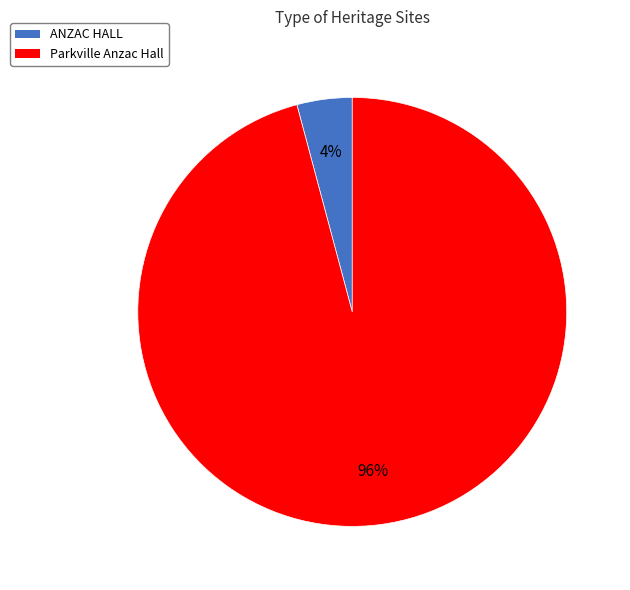

To the nearest percent, what is the combined percentage of ANZAC HALL and Parkville Anzac Hall?

100%